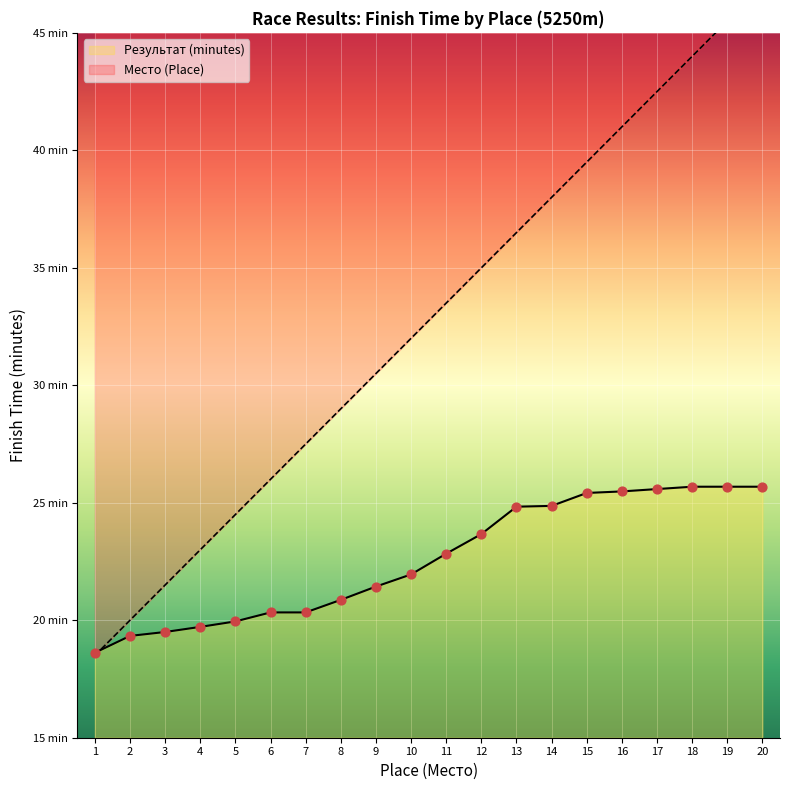

Is the value of Результат (minutes) at 9 greater than the value of Место (Place) at 17?

No